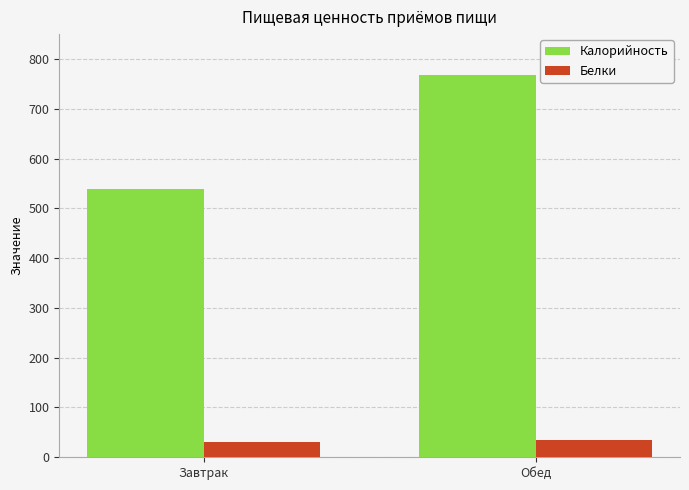

Reading left to right, list all the values displayed in this chart.

Калорийность: Завтрак=538.7	Обед=768.6
Белки: Завтрак=30.2	Обед=35.0